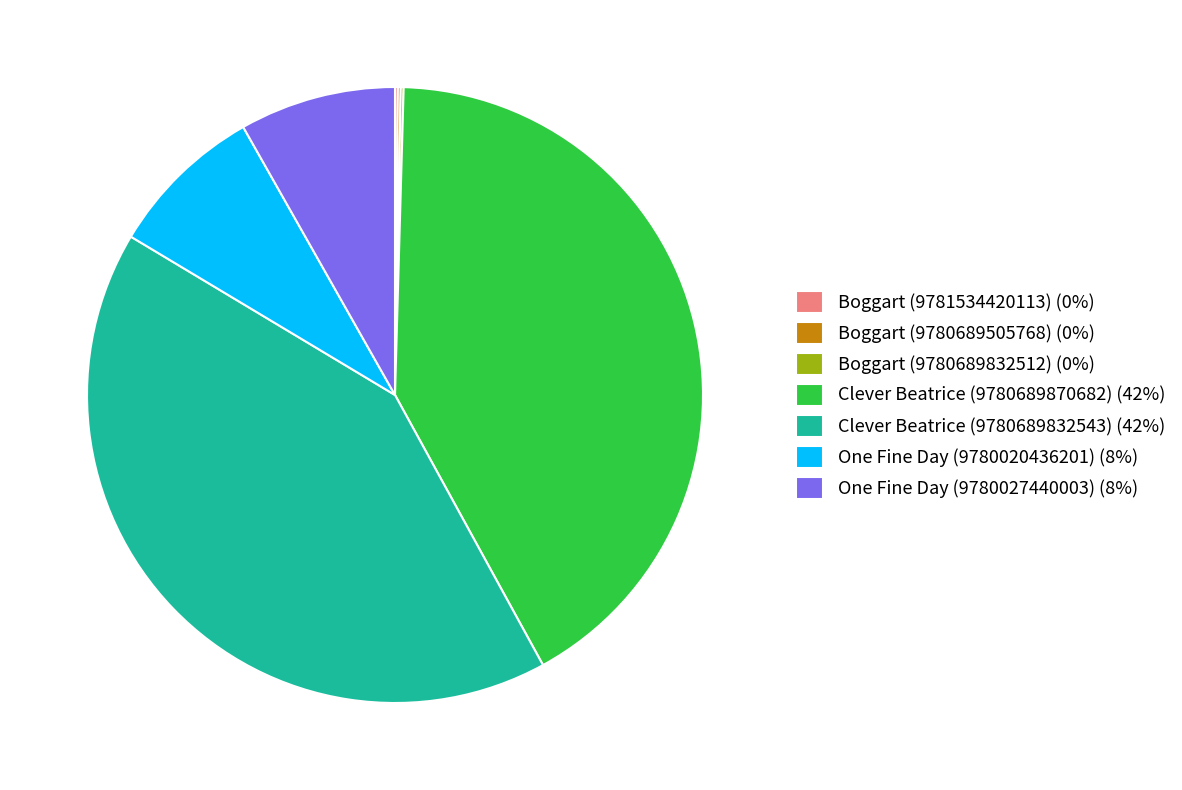

Approximately how many times larger is the value at Clever Beatrice (9780689832543) (42%) compared to Clever Beatrice (9780689870682) (42%)?

1.0